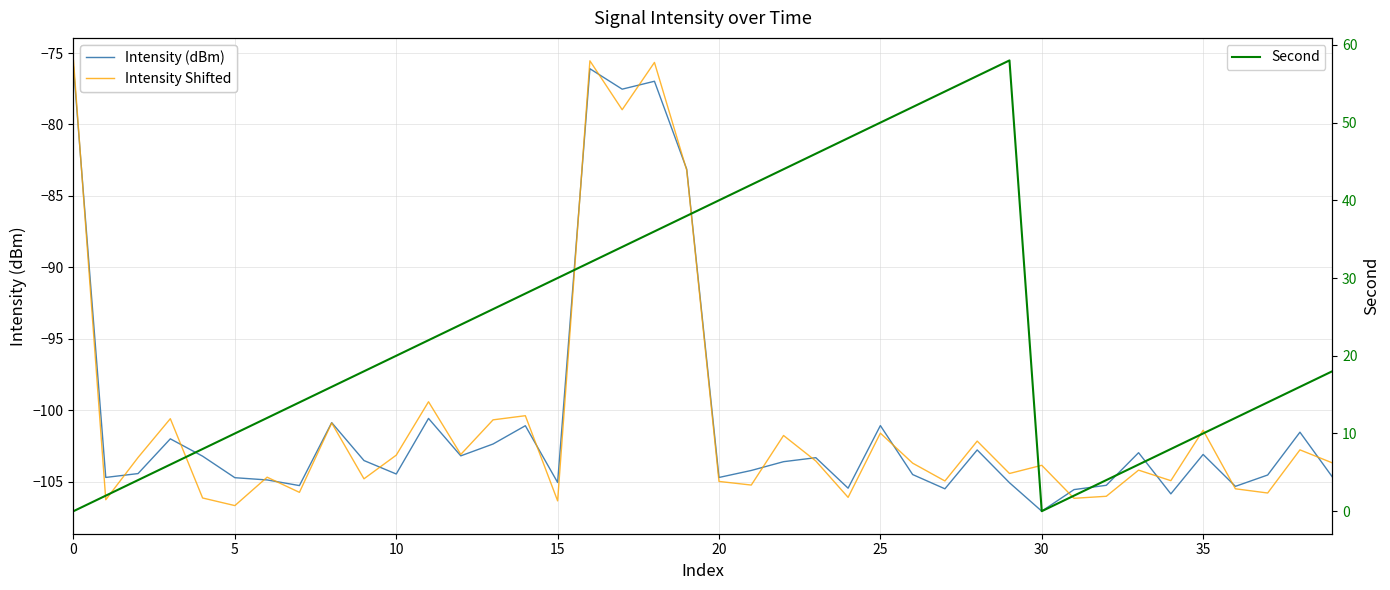

At how many categories does at least one series exceed 14?

24